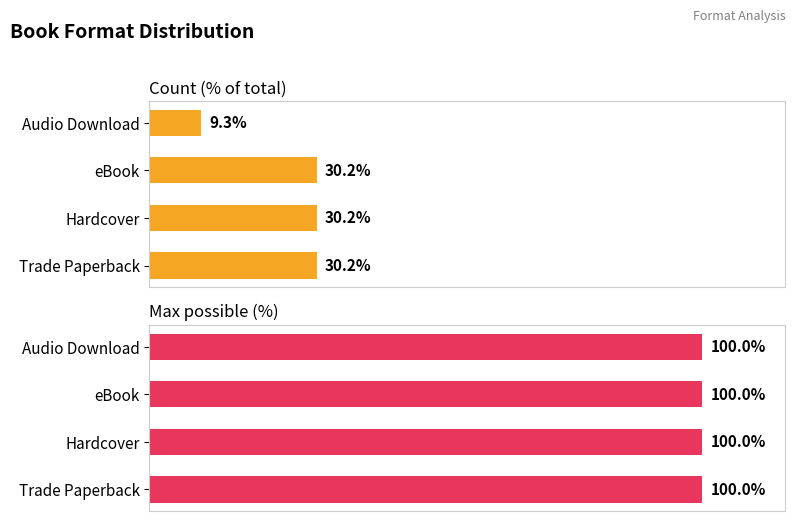

What value does the Count (% of total) series have at Hardcover?

30.2